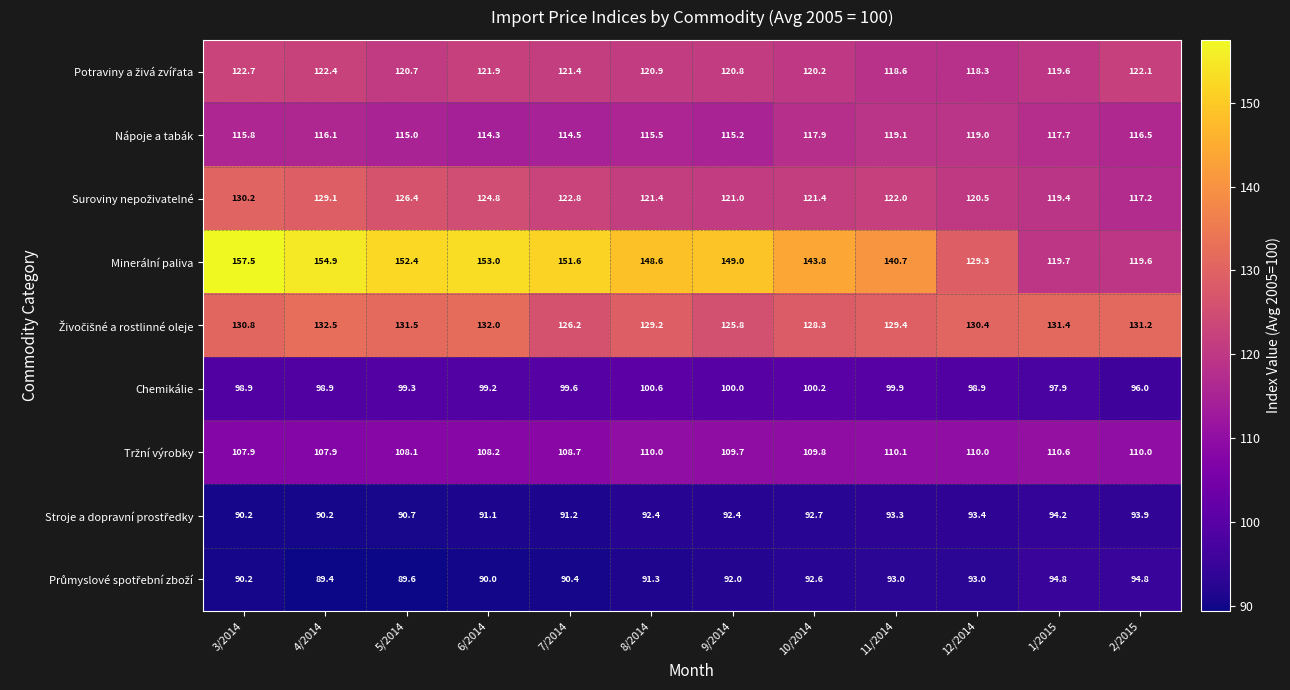

At which category is the sum across all series the highest?

3/2014